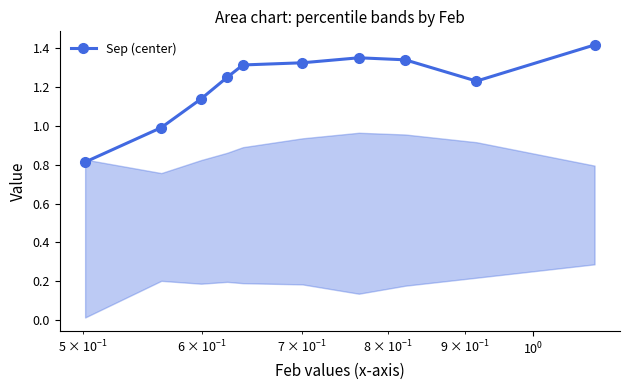

What is the smallest value displayed?

0.8